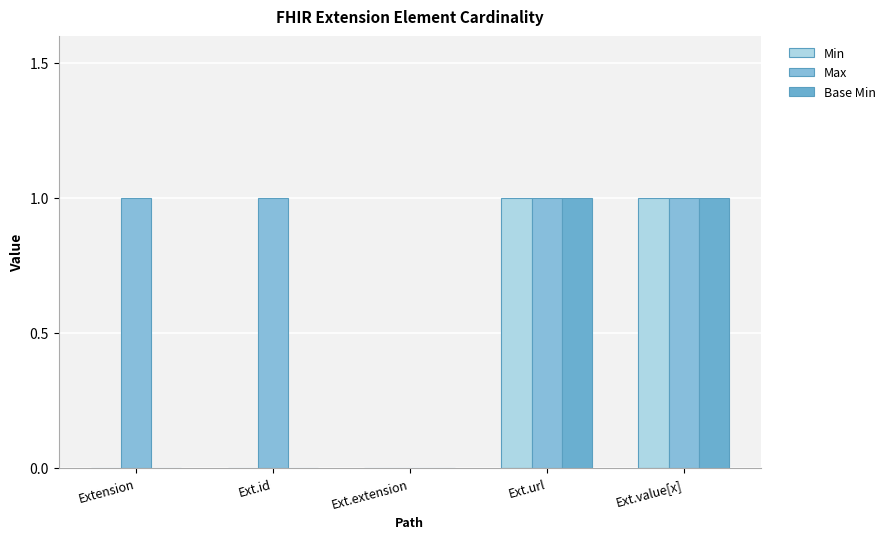

How many Base Min values are between 0 and 1?

5